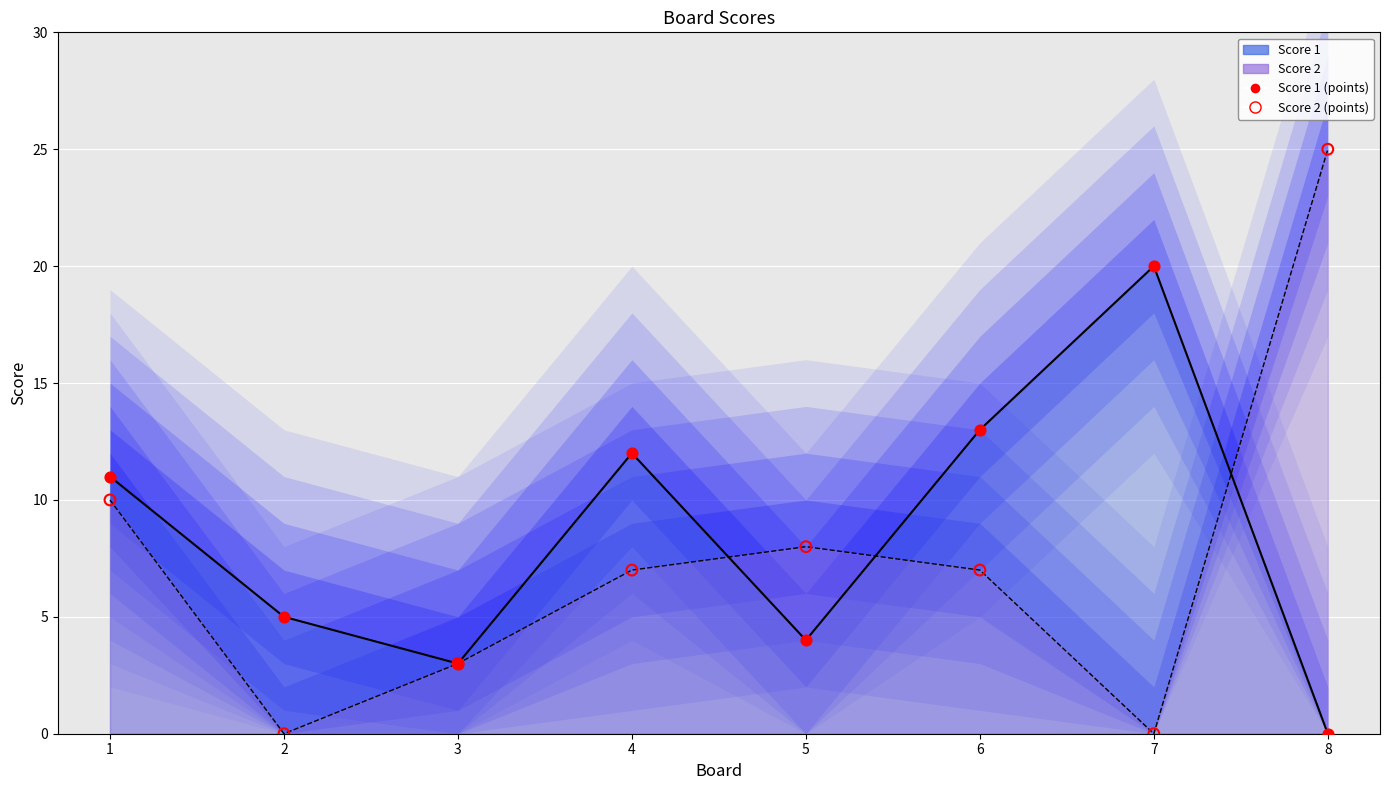

Which series has the largest total across all categories?

Score 1 (points)